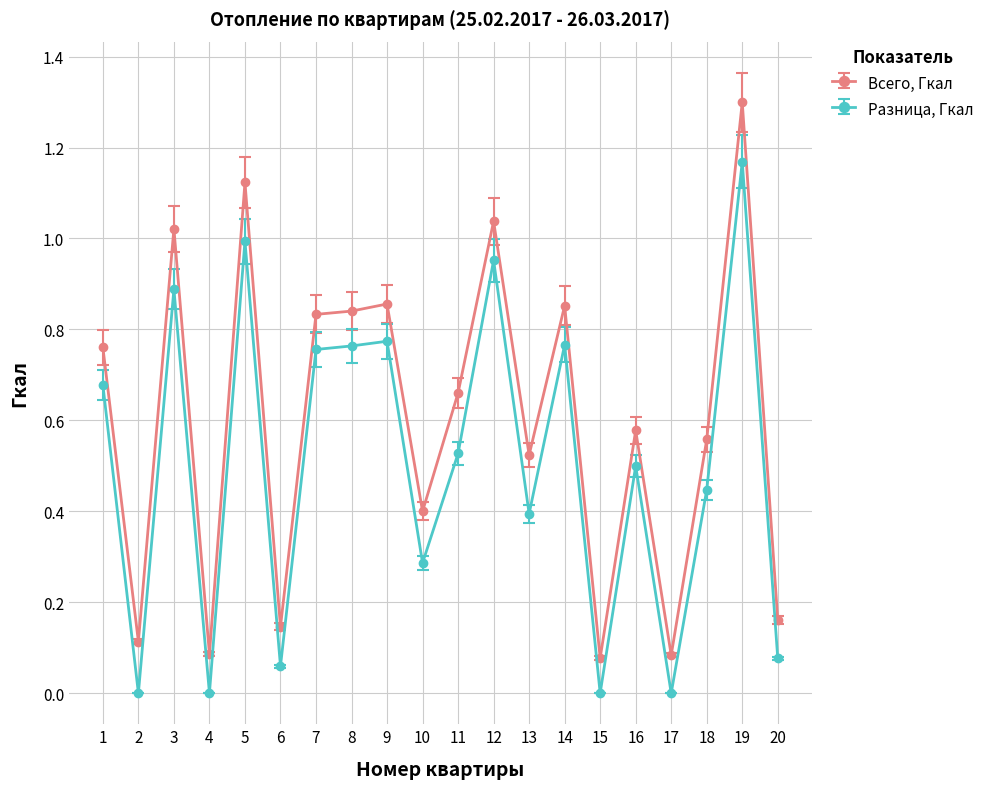

True or false: Всего, Гкал and Разница, Гкал cross at least once.

False